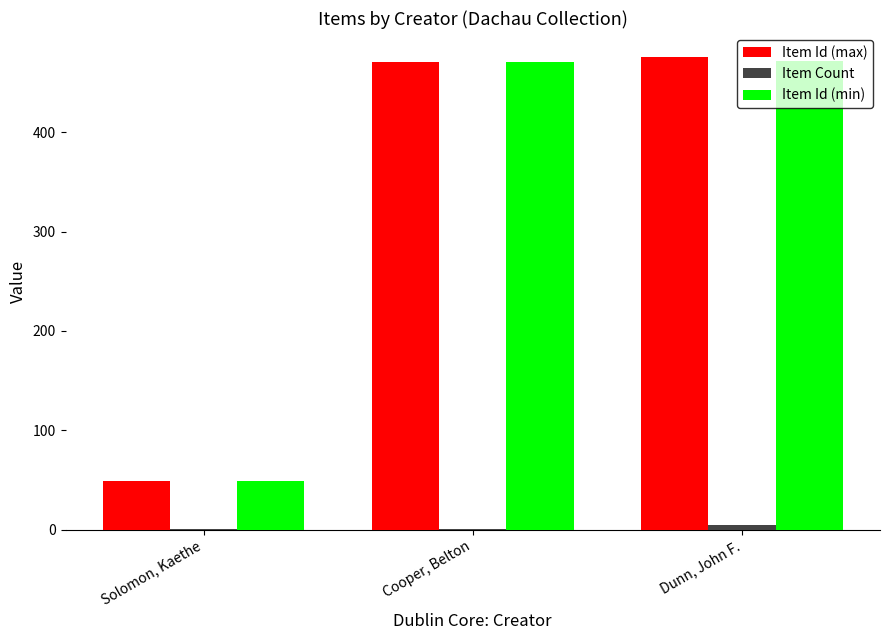

What is the sum of all Item Id (max) values?

996